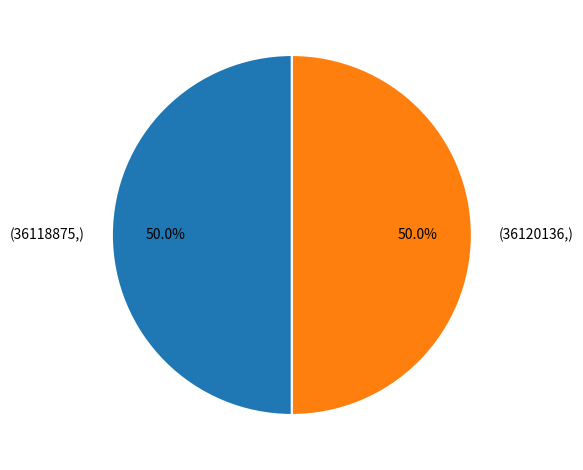

Which slice is the largest?

36120136